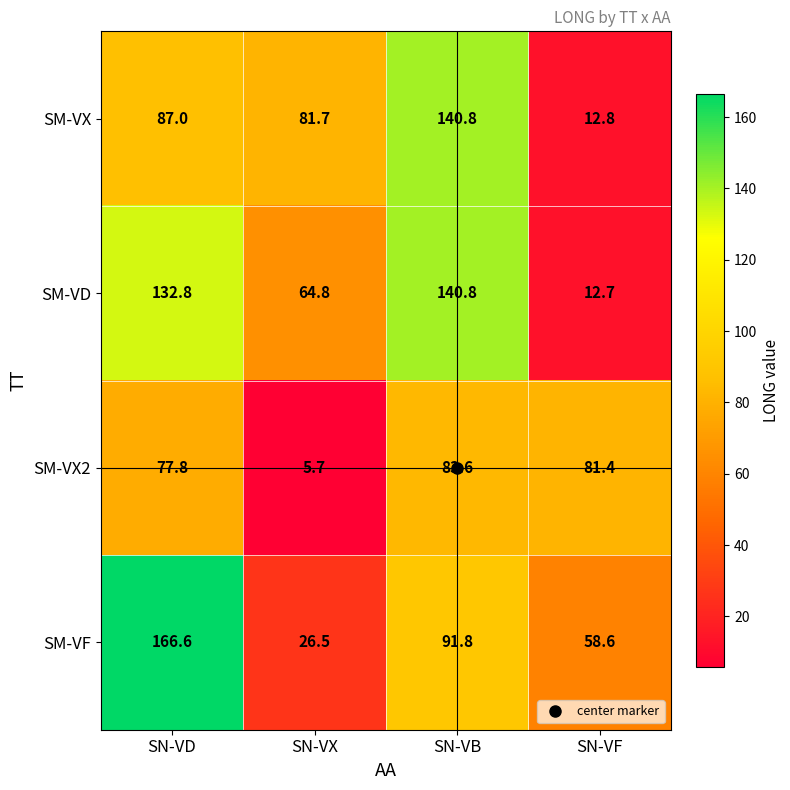

At which label is SM-VD closest to 76?

SN-VX